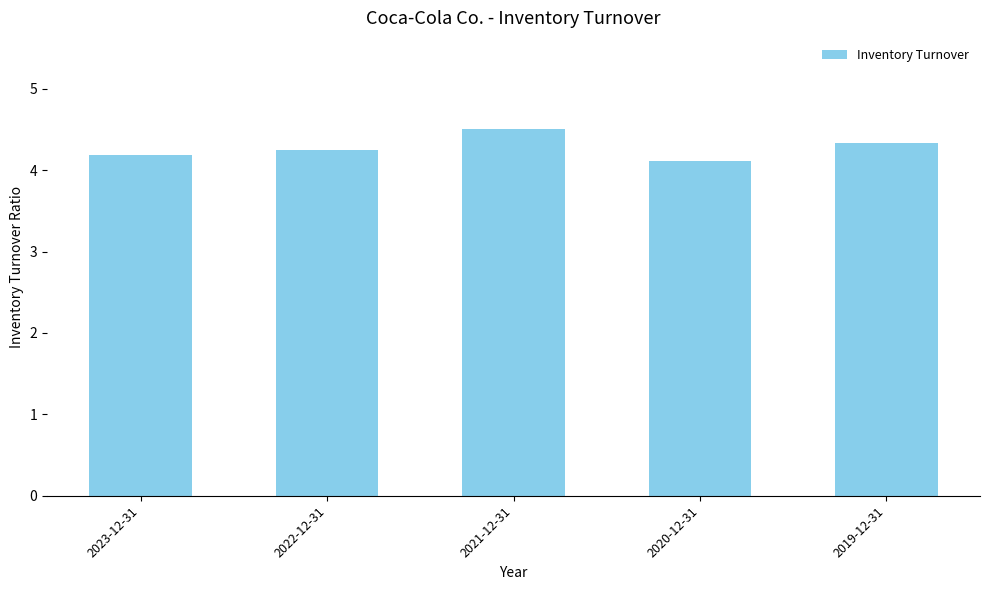

What is the approximate value at 2019-12-31?

4.3